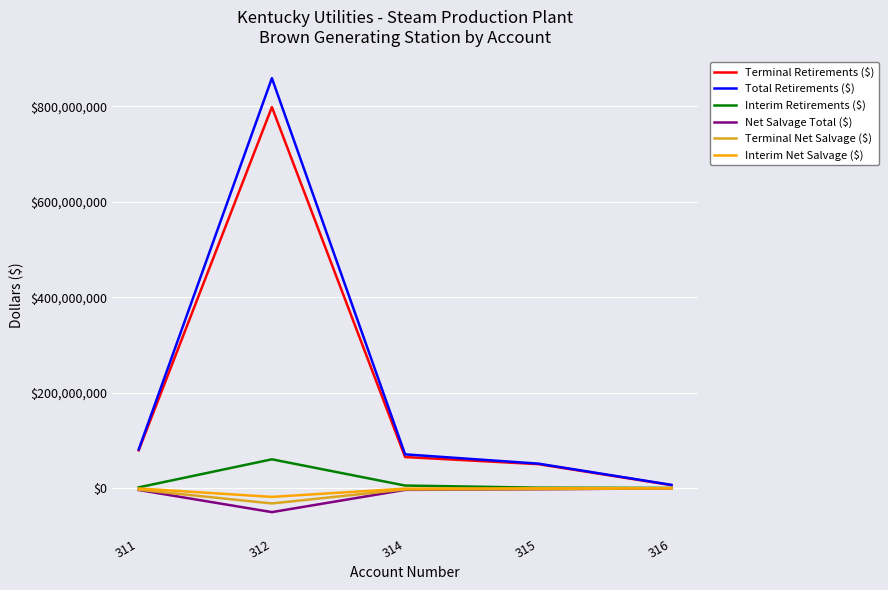

True or false: Terminal Retirements ($) has more than 1 interior local peaks.

False